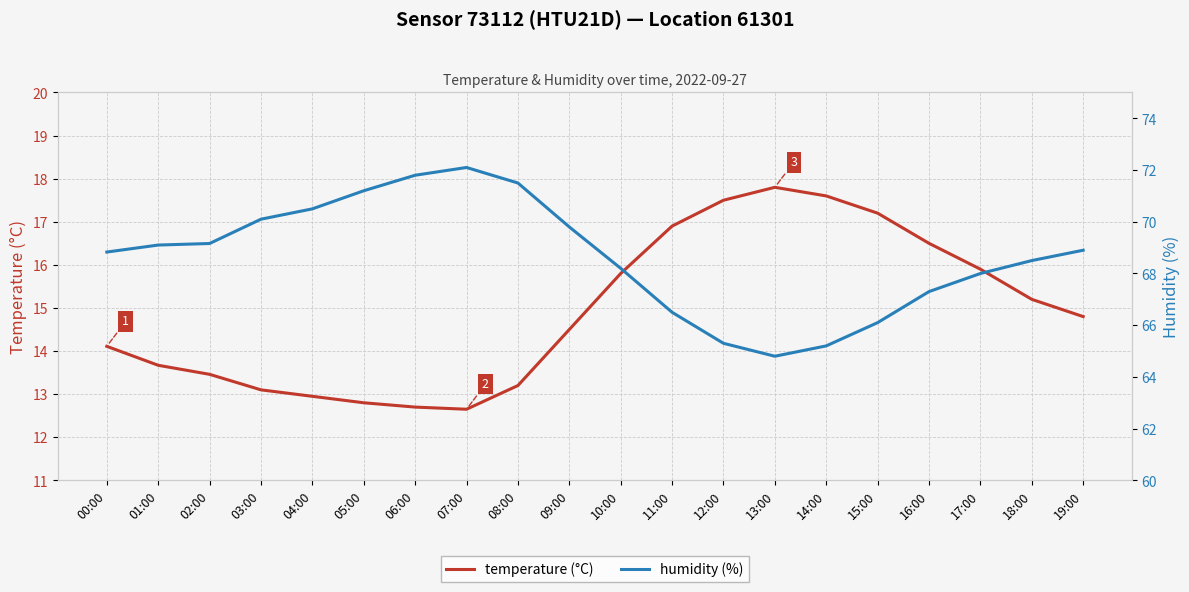

Is the value of humidity (%) at 05:00 greater than the value of temperature (°C) at 16:00?

Yes